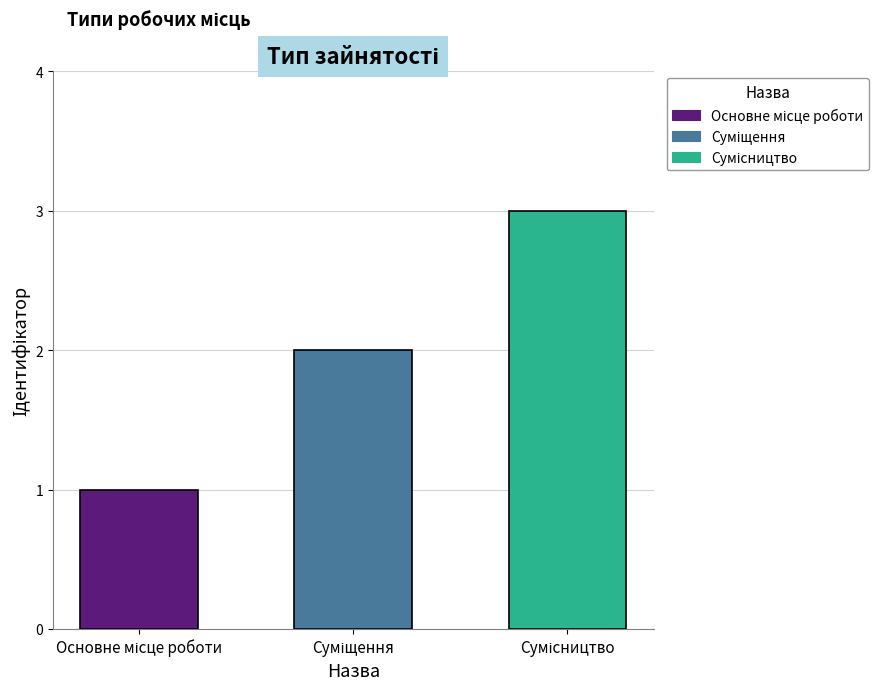

What is the greatest value displayed?

3